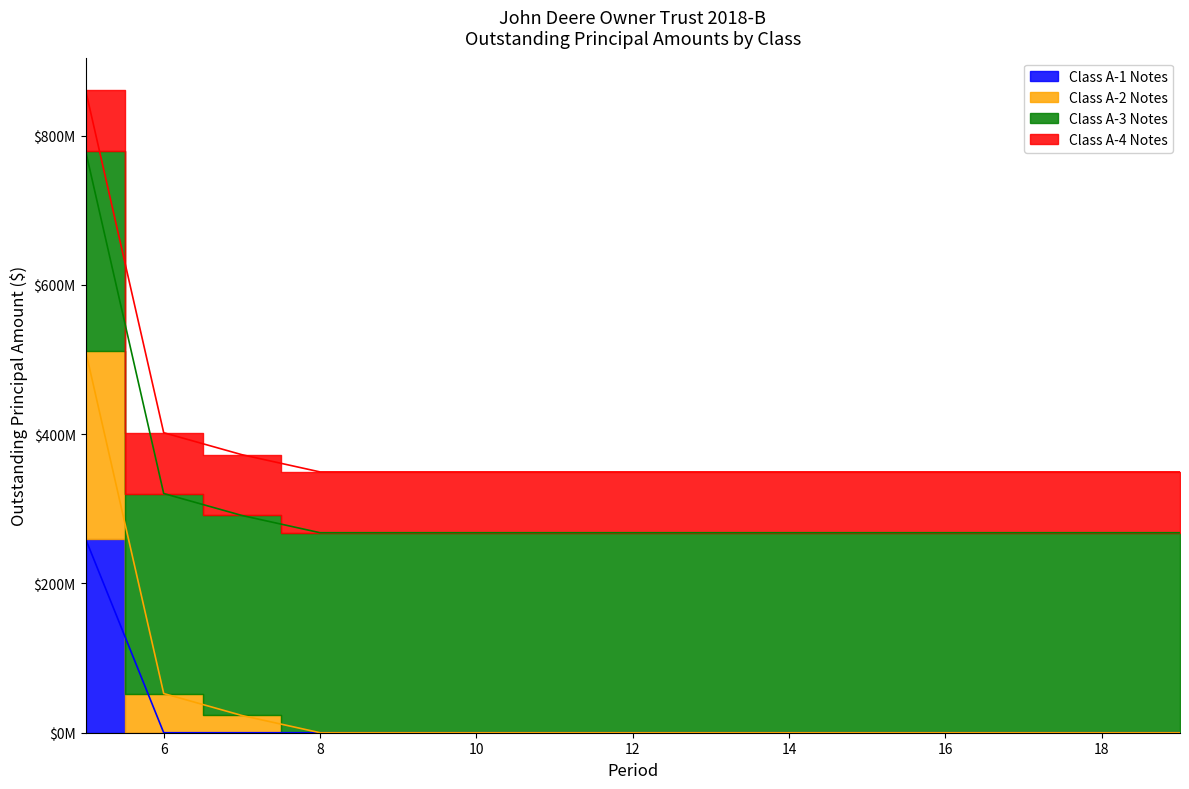

True or false: Class A-1 Notes has a value of 97433126.6 at 15.

False